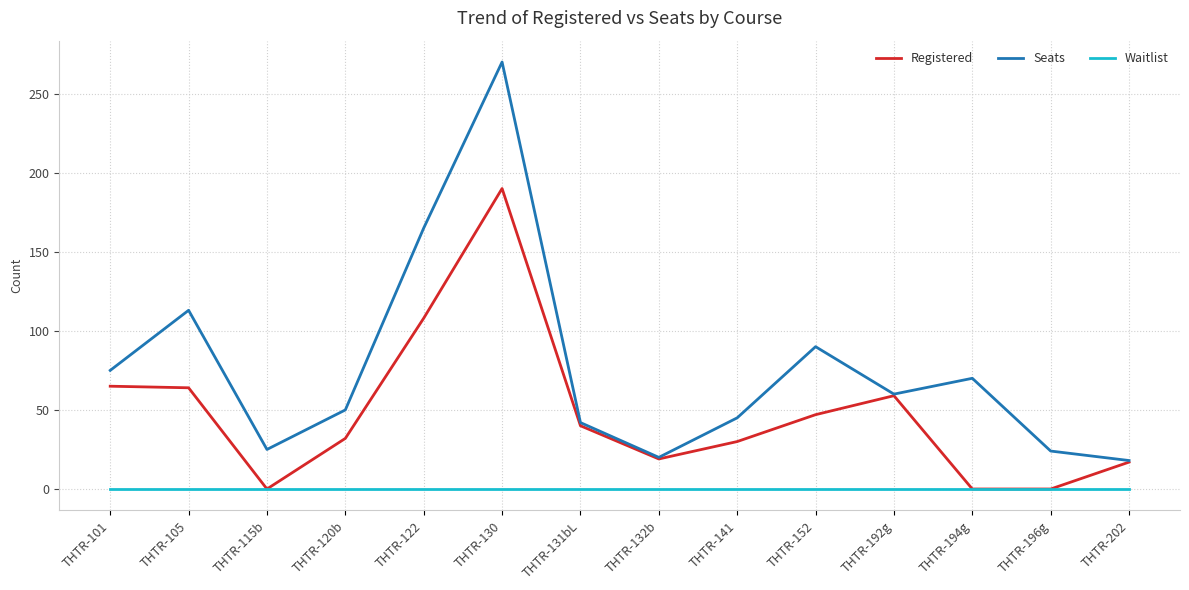

What is the maximum value shown in the chart?

270